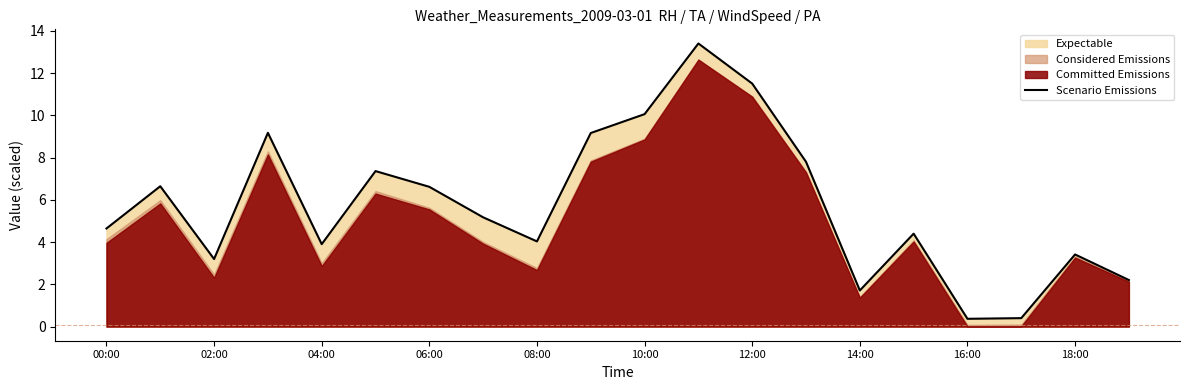

What is the maximum value for Scenario Emissions?

13.4